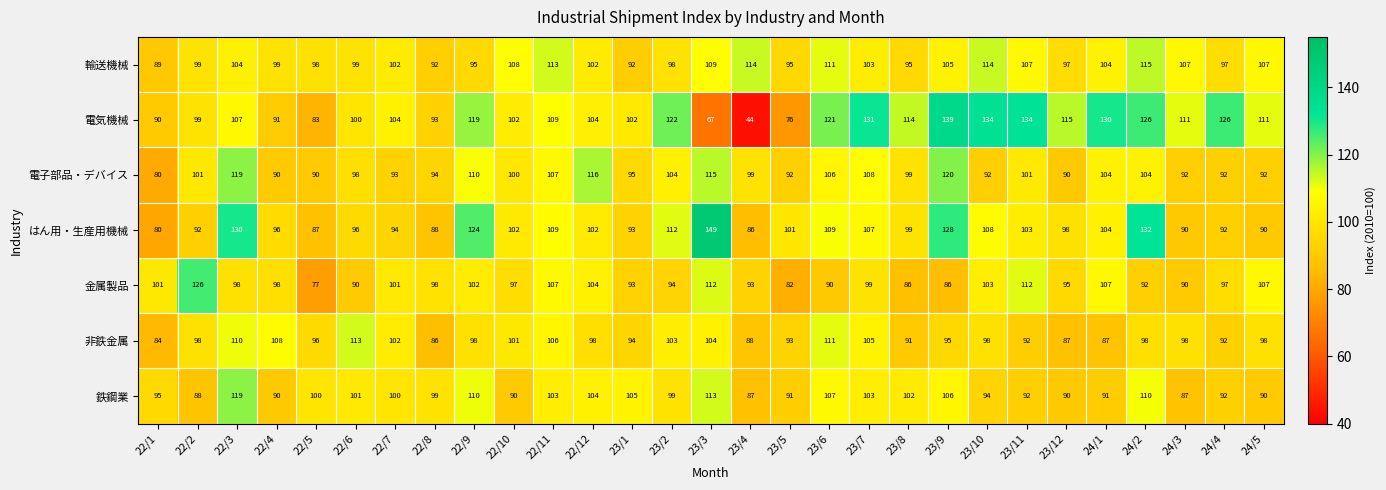

Which series has the largest total across all categories?

電気機械